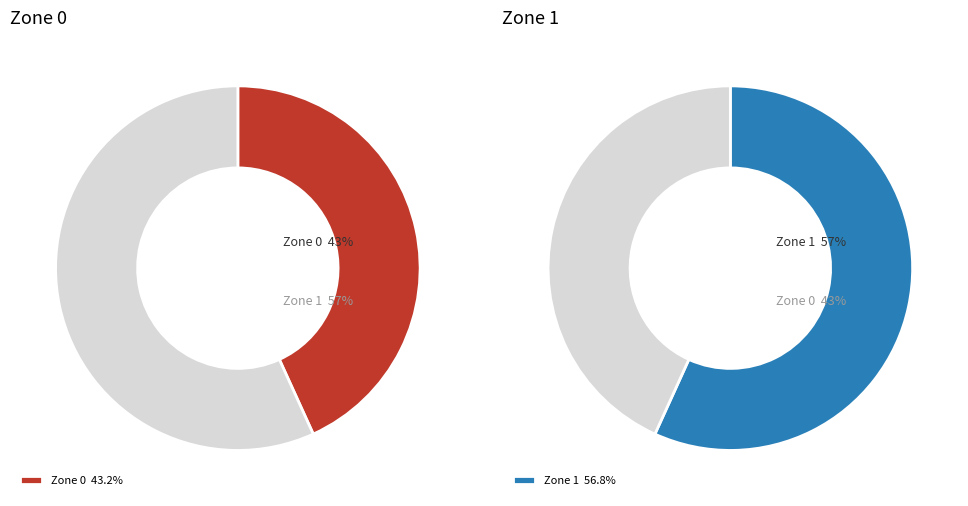

Which category has the smallest portion of the pie?

Zone 0